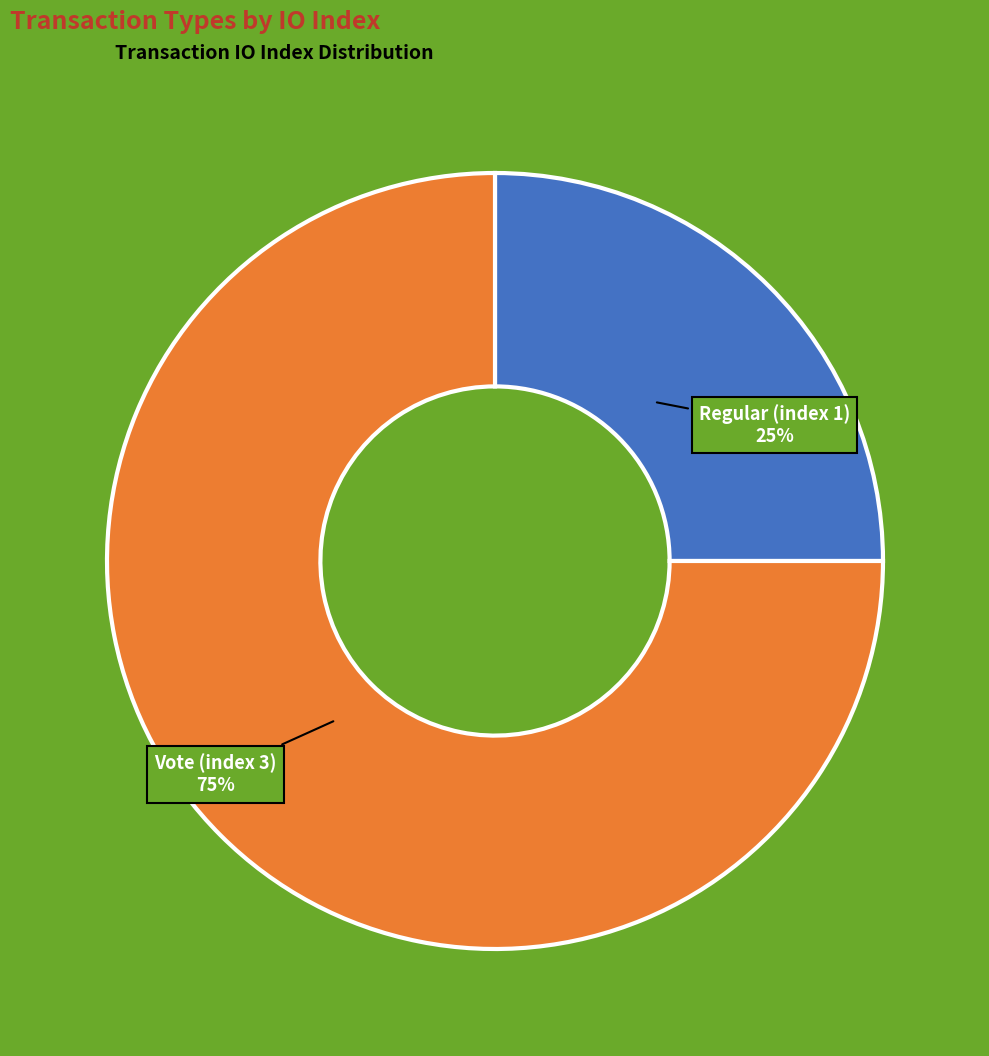

Do Regular (index 1) and Vote (index 3) together represent more than half of the pie?

Yes